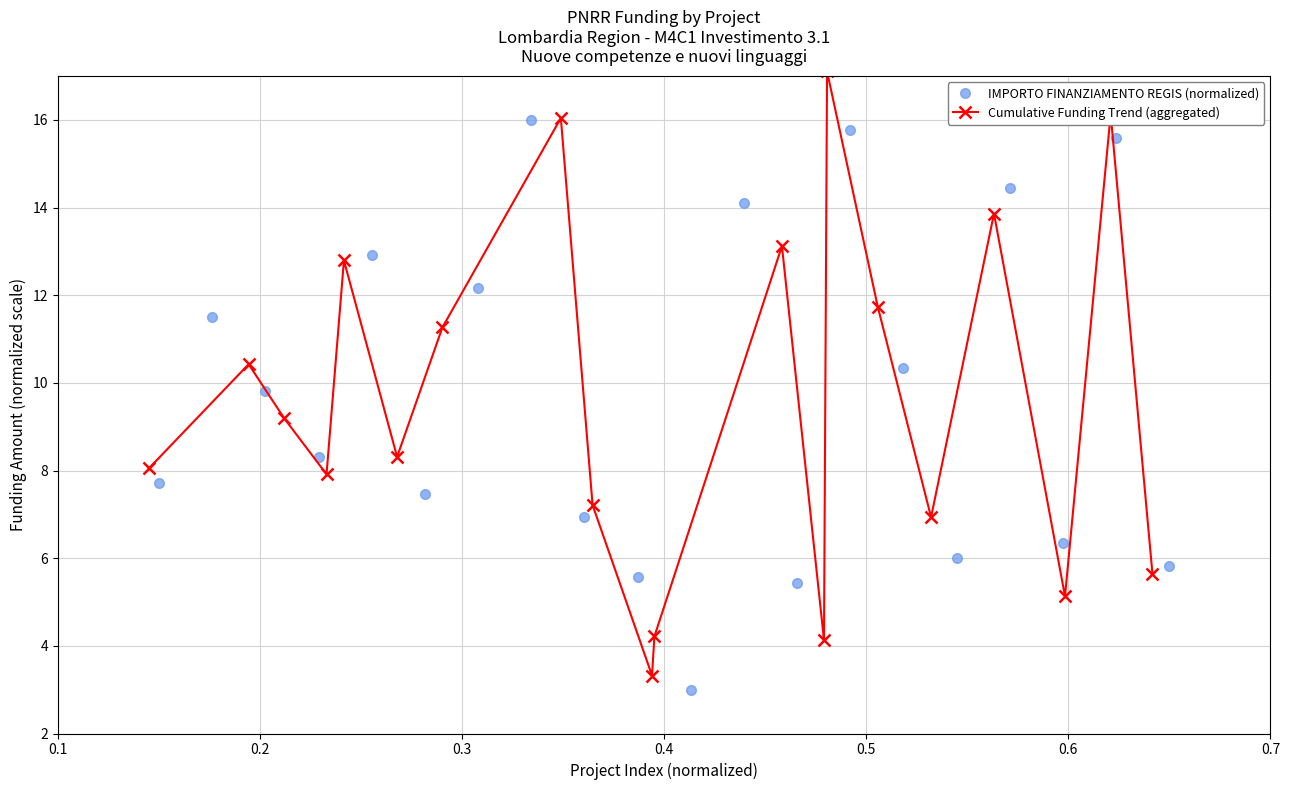

What is the value of the IMPORTO FINANZIAMENTO REGIS (normalized) point at the 2nd from the left?

11.5